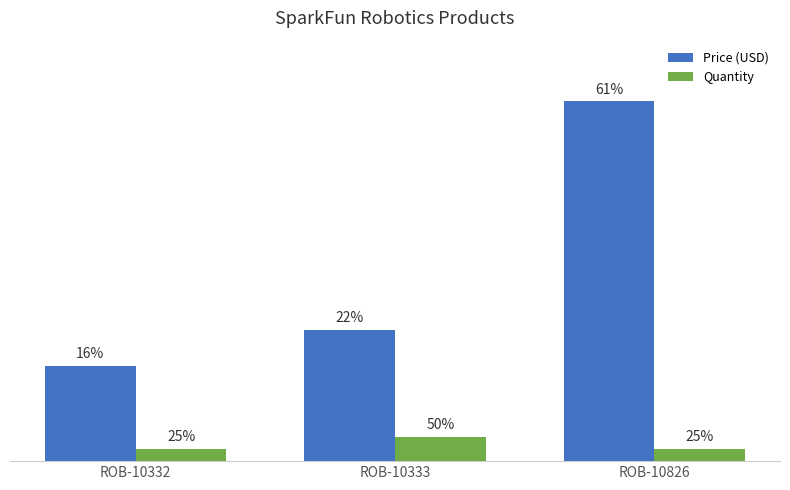

What is the total value across all series at ROB-10333?

12.9